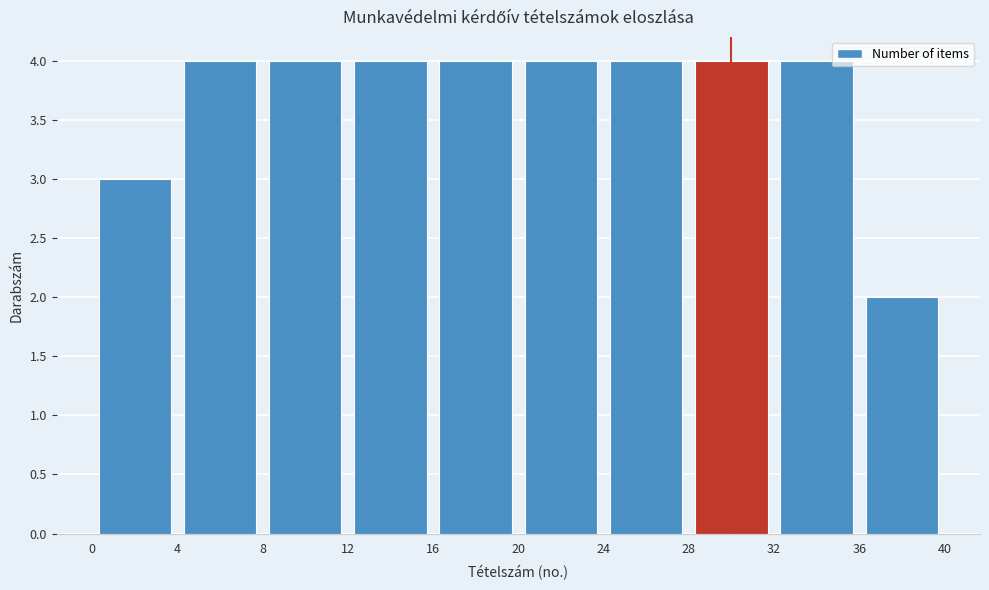

How tall is the bar that spans 0 to 4 on the x-axis? The values are not printed on the chart, so give them approximately, as read against the axis.

3